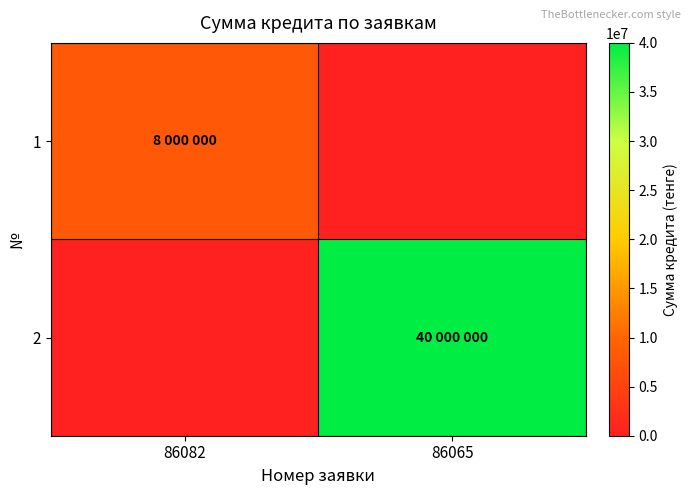

Count the number of categories in the chart.

2